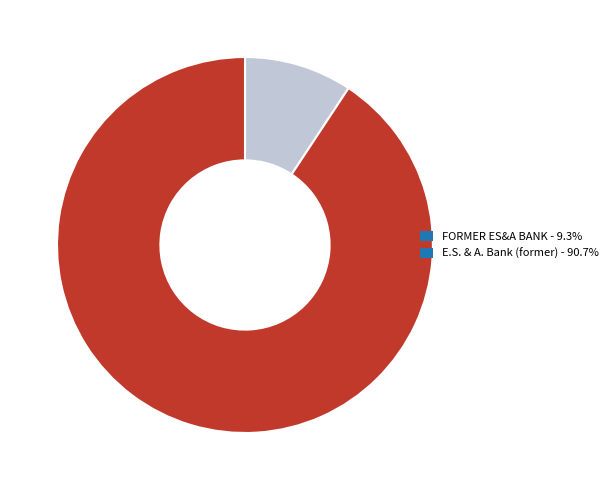

Rank the categories by value from highest to lowest.

E.S. & A. Bank (former), FORMER ES&A BANK